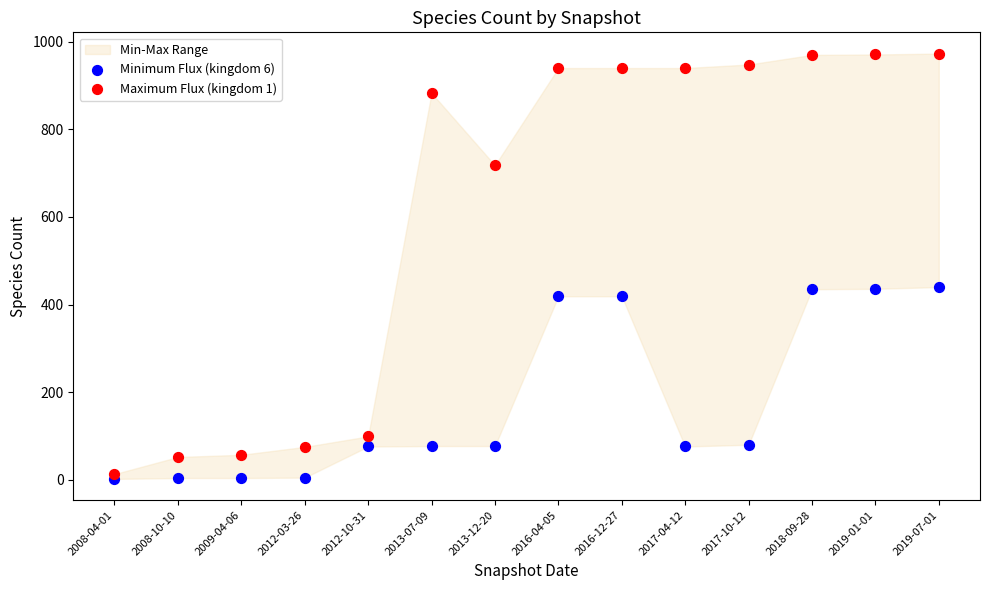

Across all data points, what is the range of Y values (max minus min)?

971